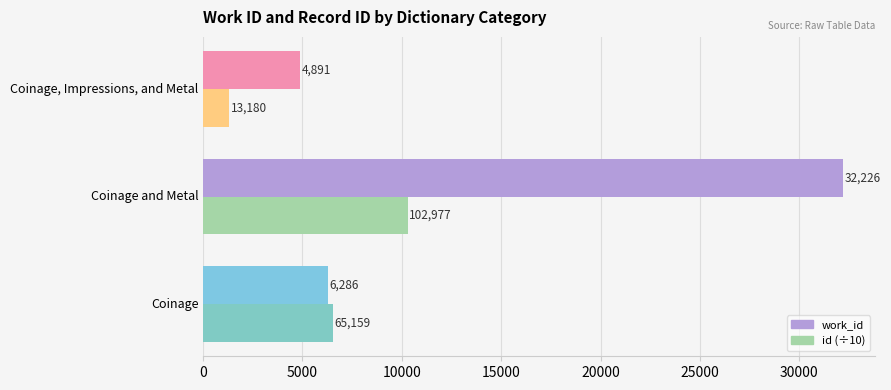

Which category has the highest value in the id (÷10) series?

Coinage and Metal